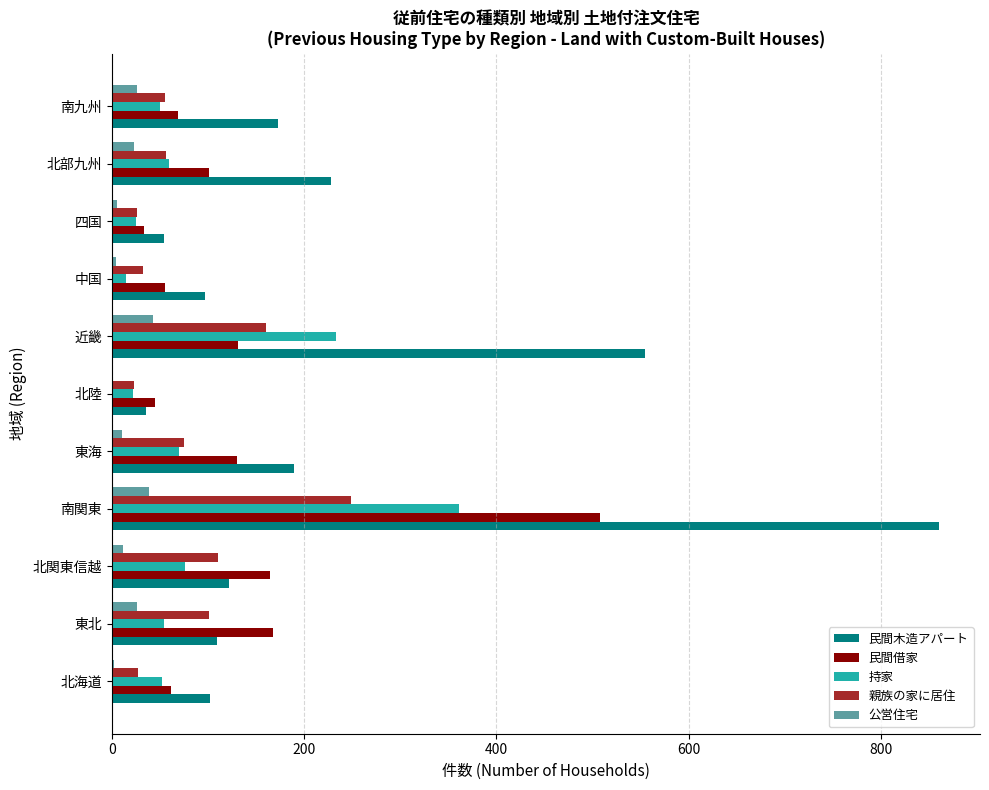

Between 東北 and 南関東, which series saw the biggest shift?

民間木造アパート